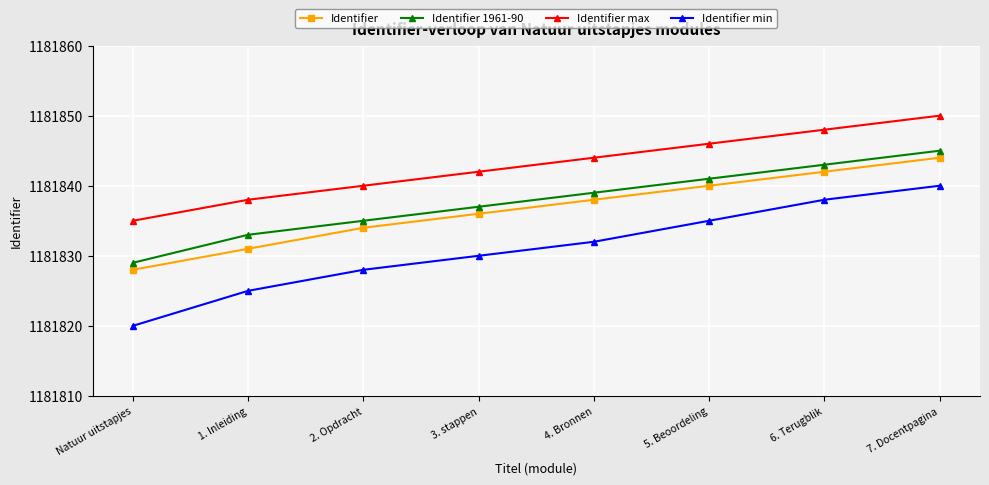

Is this an area chart (filled region under the line)?

No